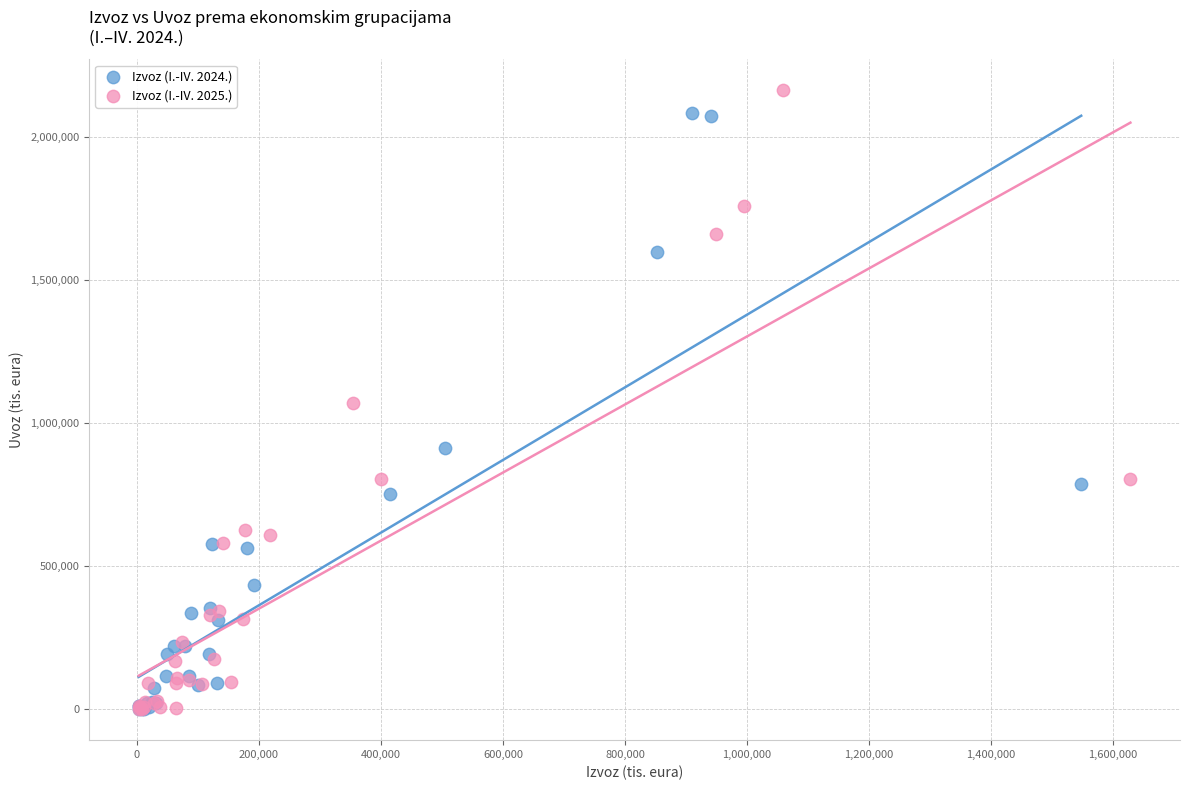

What are all the series names shown in the legend?

Izvoz (I.-IV. 2024.), Izvoz (I.-IV. 2025.)